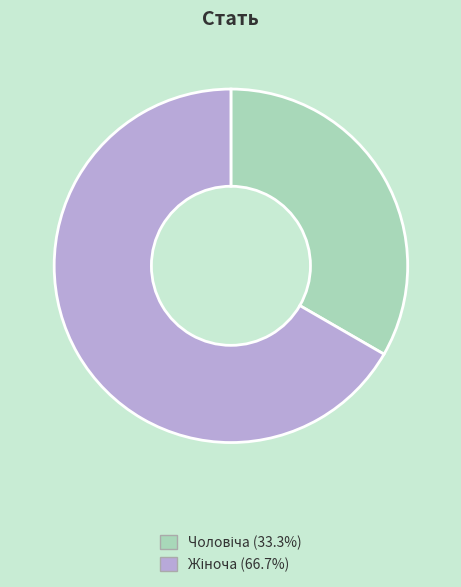

Is there a majority slice in this chart?

Yes